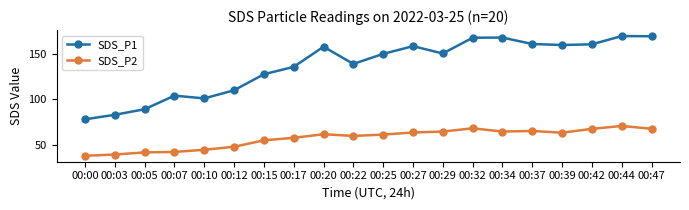

The value of SDS_P1 at 00:00 is 77.8. True or false?

True